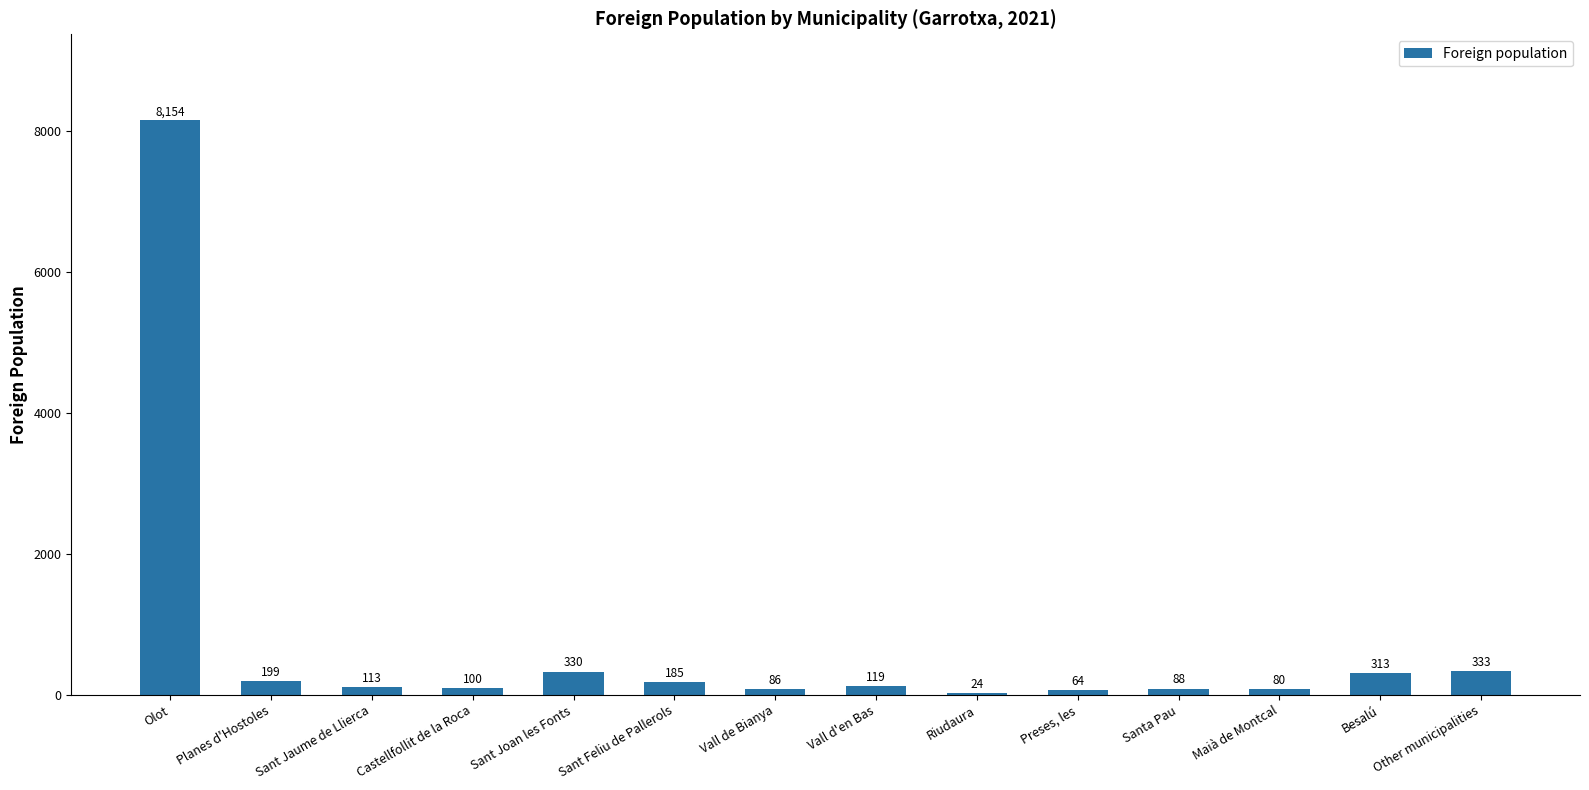

Reading left to right, list all the values displayed in this chart.

8154	199	113	100	330	185	86	119	24	64	88	80	313	333